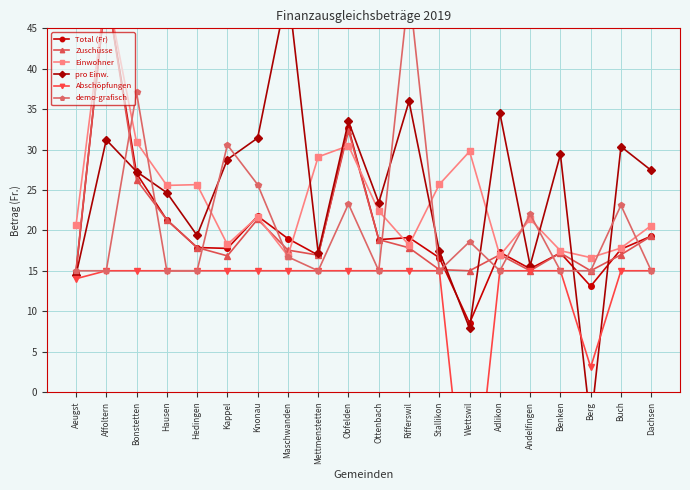

How many values in the Zuschüsse series exceed 17?

11